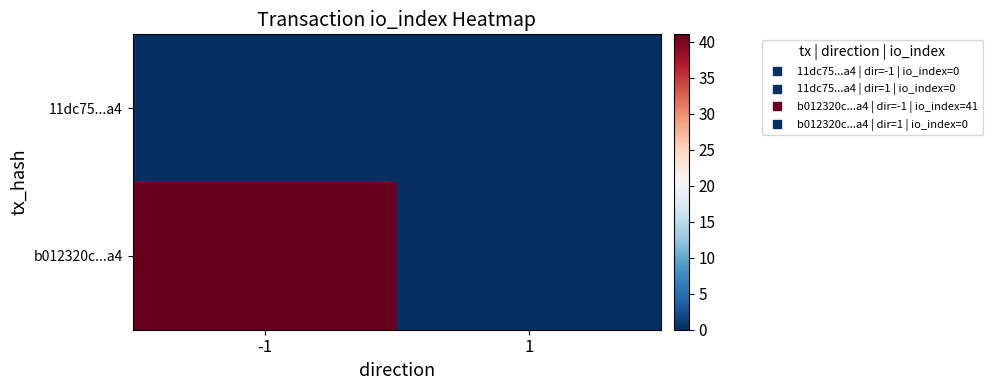

How many data points does each series have?

2